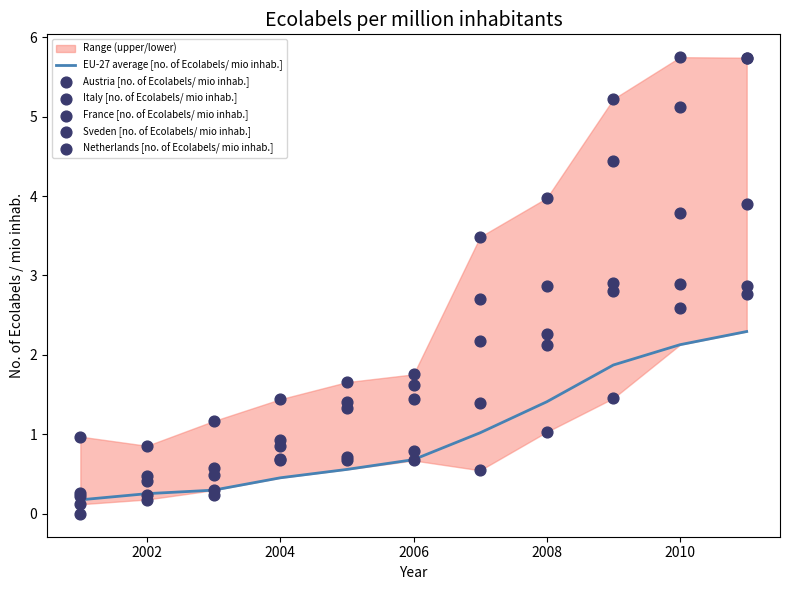

Is it true that EU-27 average [no. of Ecolabels/ mio inhab.] equals 0.1 at 2004?

False